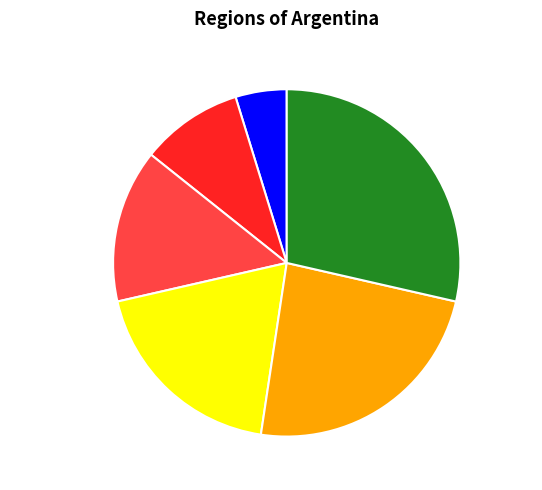

What is the smallest slice in the pie chart?

GBA